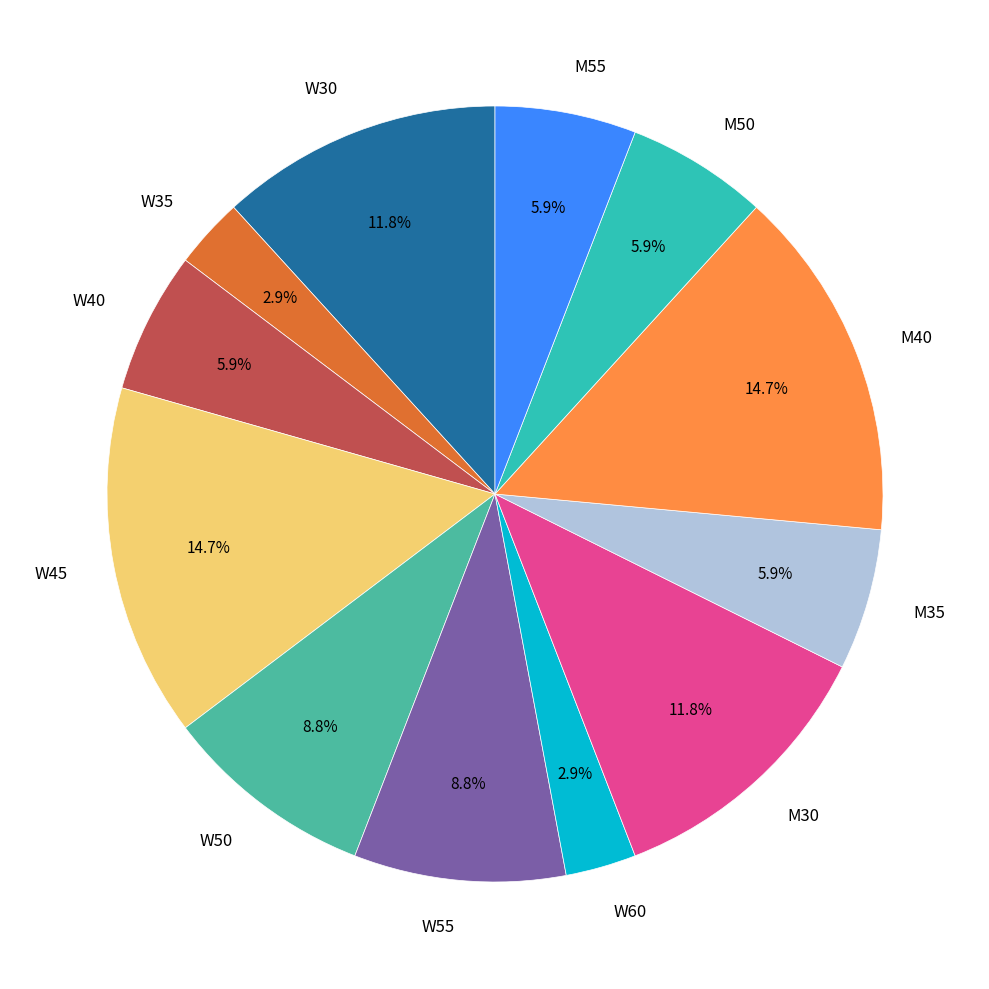

Approximately how many times larger is the value at W35 compared to W60?

1.0